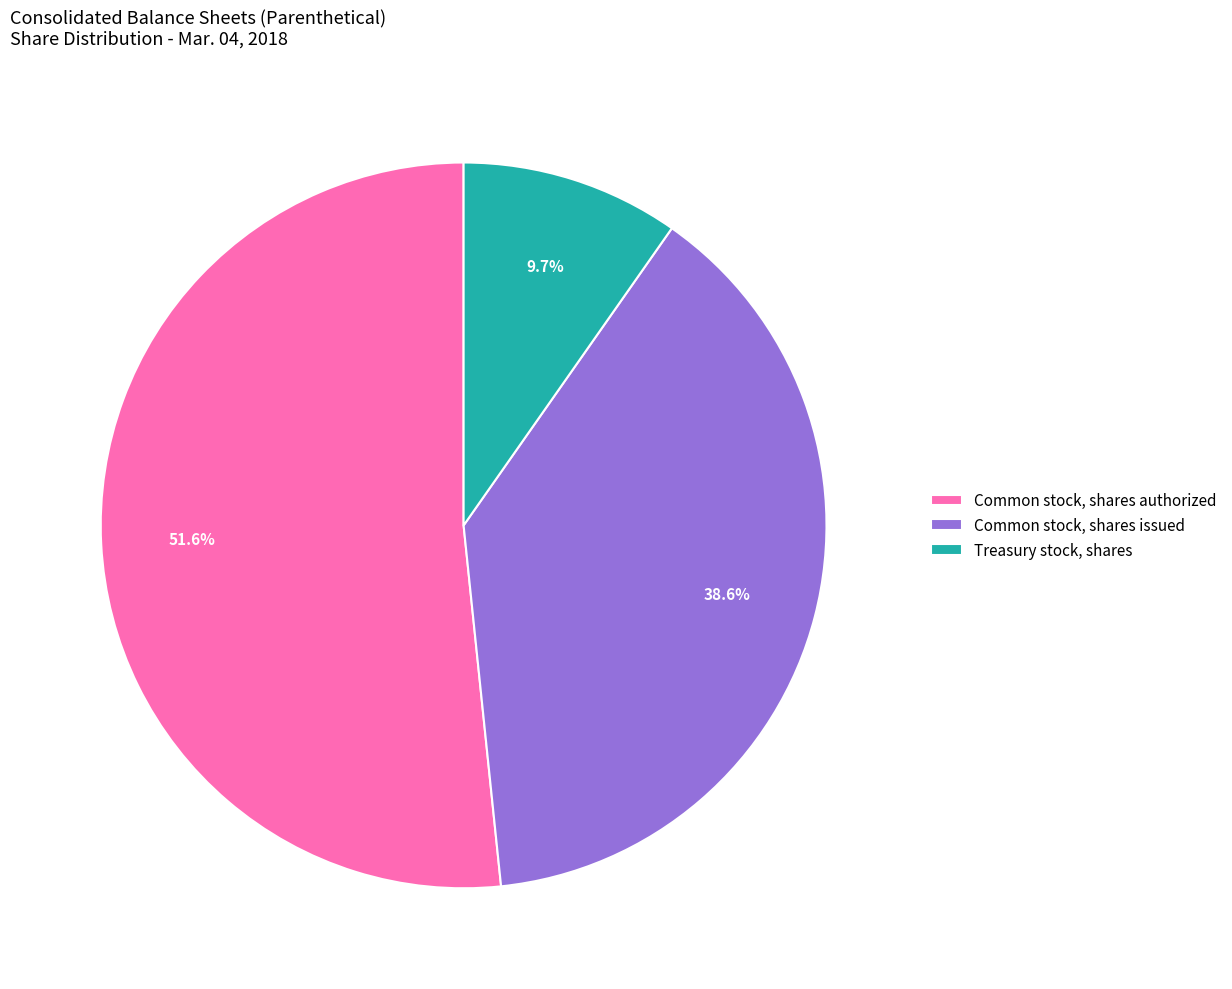

Is there a majority slice in this chart?

Yes